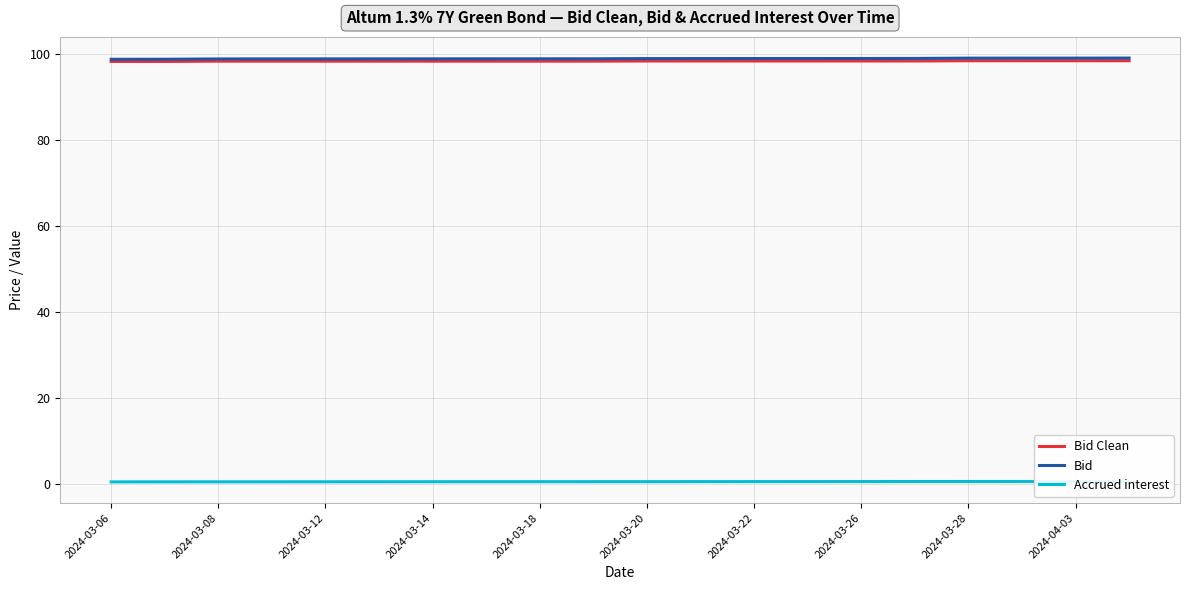

Reading left to right, what are all the values shown in this chart?

Bid Clean: 98.2	98.2	98.3	98.3	98.3	98.3	98.3	98.3	98.3	98.3	98.3	98.3	98.3	98.3	98.3	98.3	98.4	98.4	98.4	98.4
Bid: 98.7	98.7	98.8	98.8	98.8	98.8	98.8	98.8	98.8	98.8	98.9	98.9	98.9	98.9	98.9	98.9	99.0	99.0	99.0	99.0
Accrued interest: 0.5	0.5	0.5	0.5	0.5	0.5	0.5	0.5	0.6	0.6	0.6	0.6	0.6	0.6	0.6	0.6	0.6	0.6	0.6	0.6